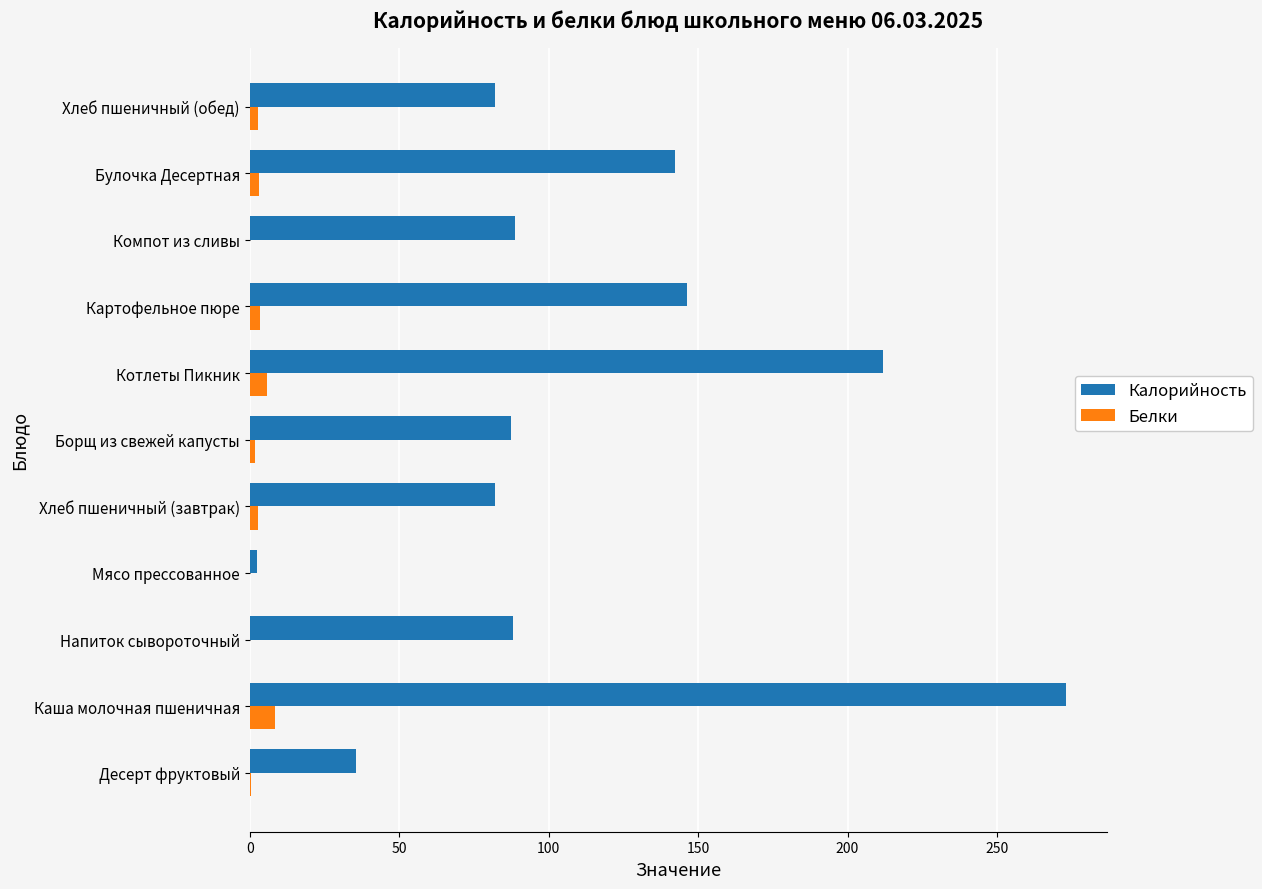

Which series has the largest total across all categories?

Калорийность